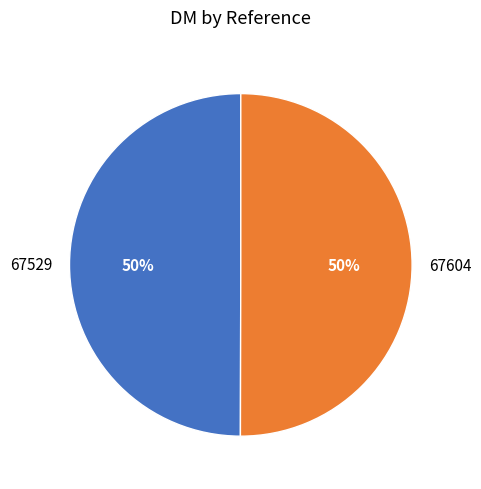

What is the ratio of the value at 67604 to the value at 67529?

1.0